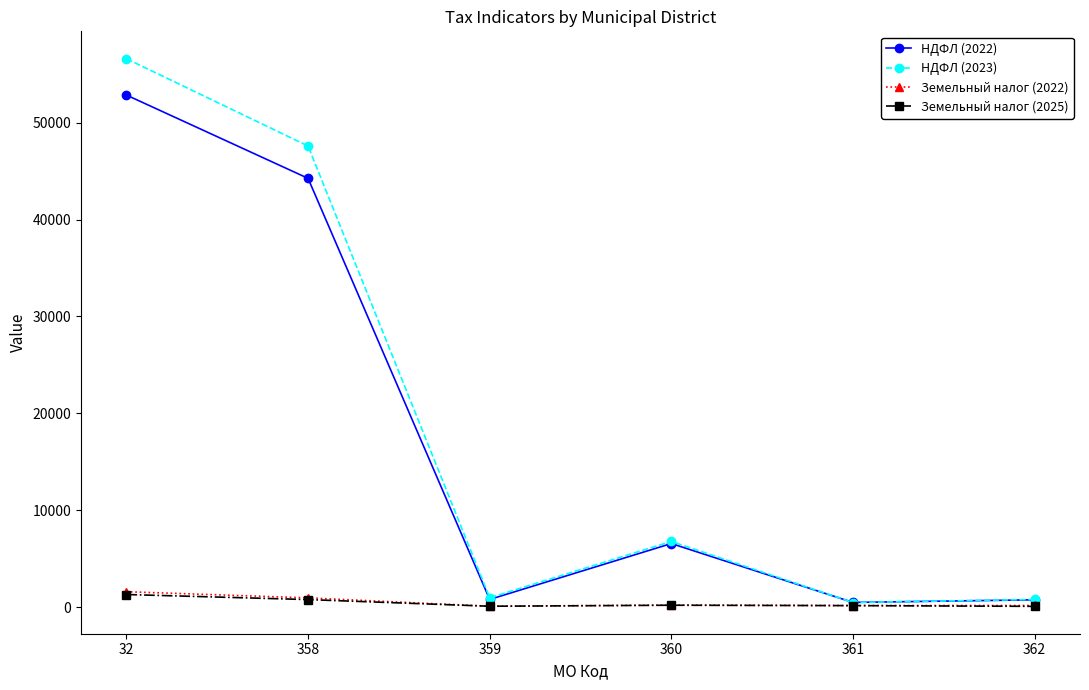

Which series has the largest range (max minus min)?

НДФЛ (2023)